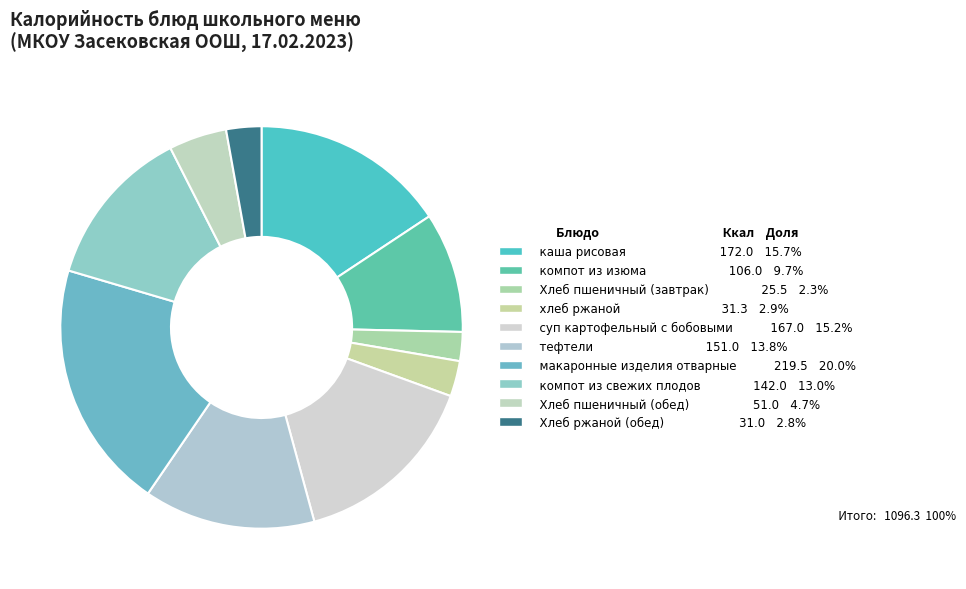

What percentage is the Хлеб ржаной (обед) slice, to the nearest percent?

3%